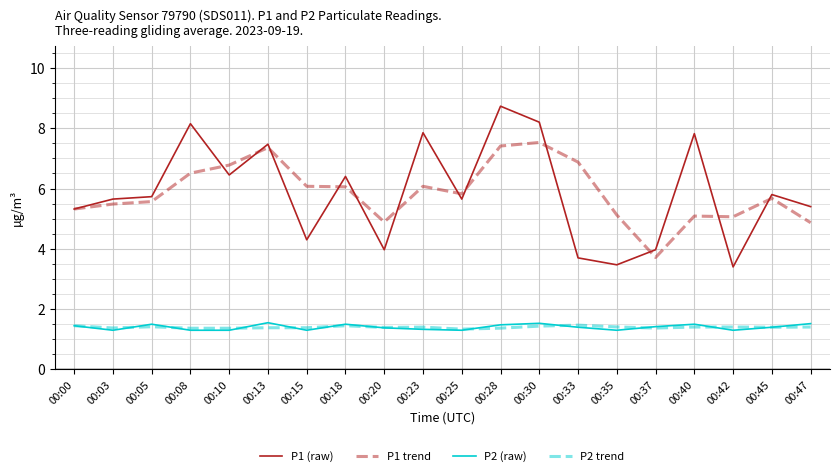

What is the maximum value for P1 (raw)?

8.7